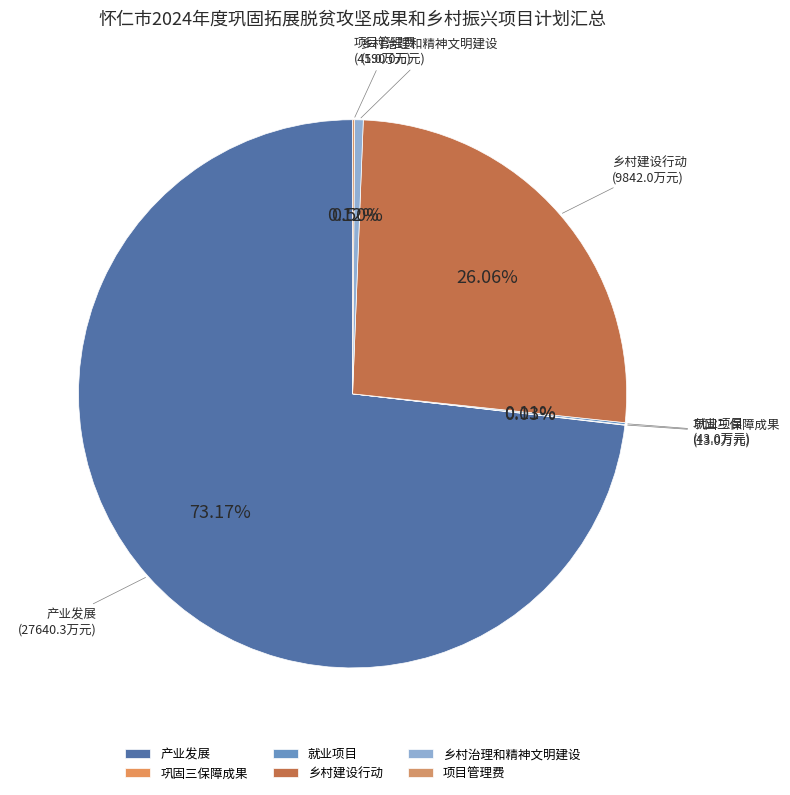

Do 乡村治理和精神文明建设 and 乡村建设行动 together represent more than half of the pie?

No